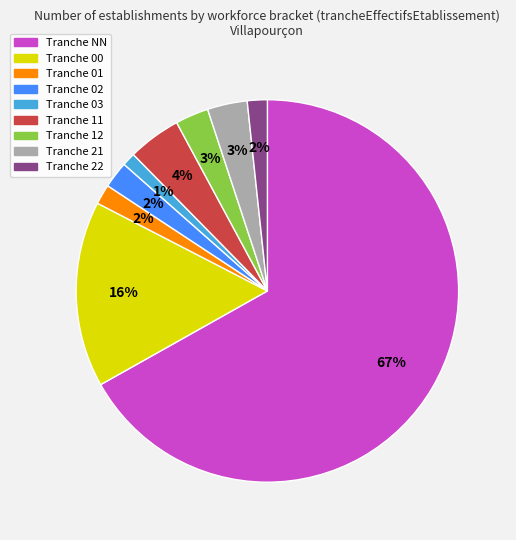

Is there any slice that represents more than half of the pie?

Yes